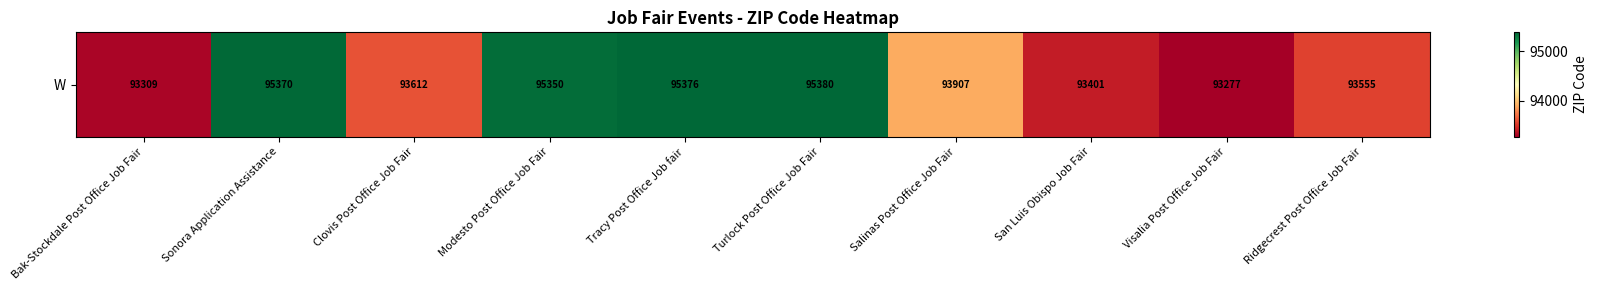

Rank the categories by value from lowest to highest.

Visalia Post Office Job Fair, Bak-Stockdale Post Office Job Fair, San Luis Obispo Job Fair, Ridgecrest Post Office Job Fair, Clovis Post Office Job Fair, Salinas Post Office Job Fair, Modesto Post Office Job Fair, Sonora Application Assistance, Tracy Post Office Job fair, Turlock Post Office Job Fair